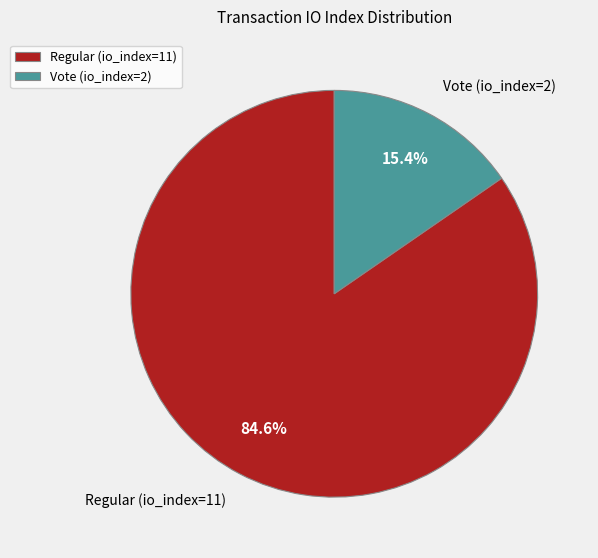

Between Vote (io_index=2) and Regular (io_index=11), which is larger?

Regular (io_index=11)